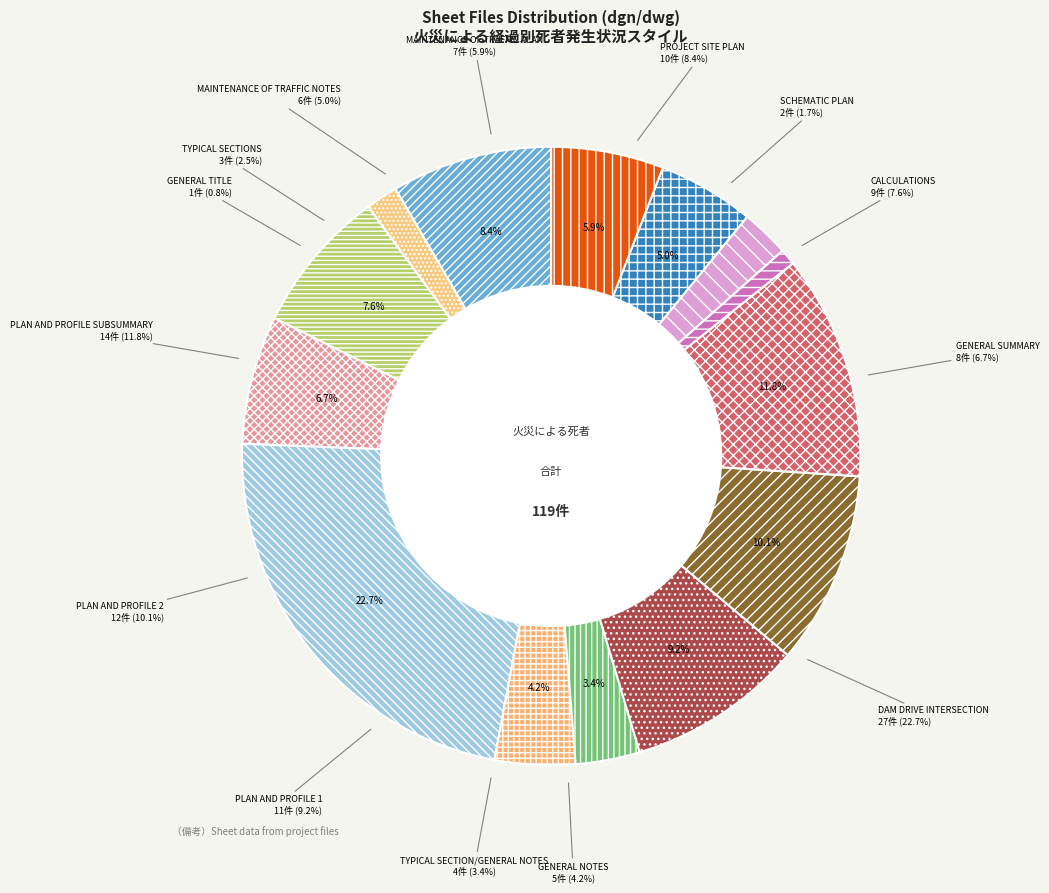

What is the change in value from GENERAL NOTES to MAINTENANCE OF TRAFFIC NOTES?

+1